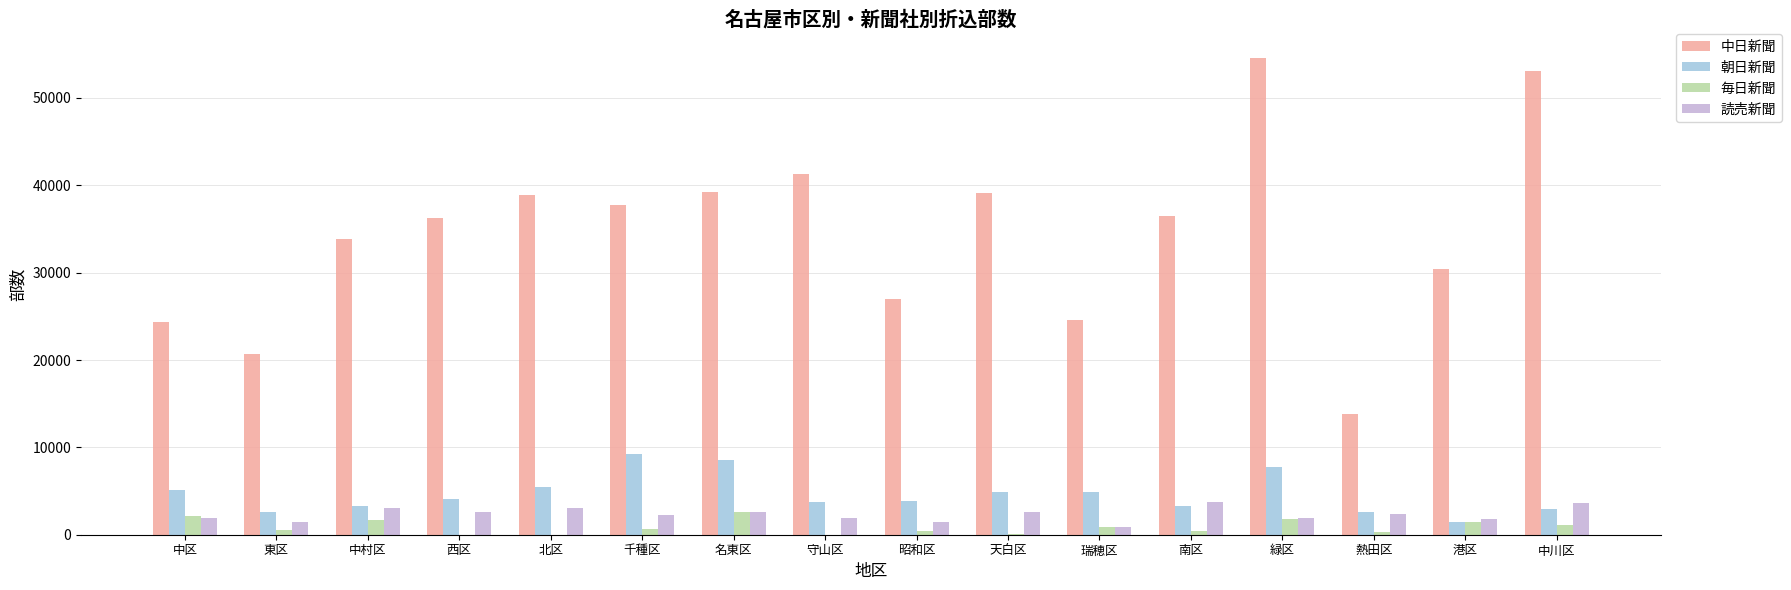

How many groups of bars are there?

16